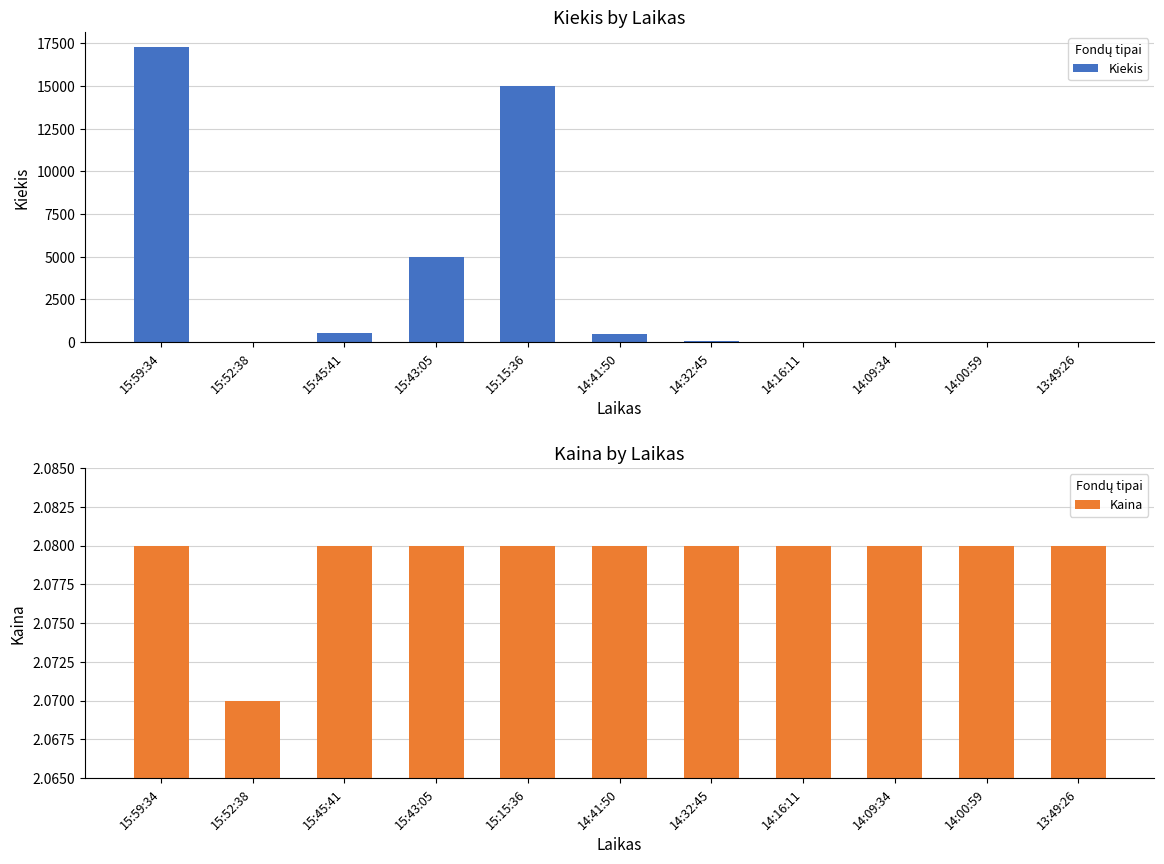

Where does the Kiekis series first go above 50?

15:59:34